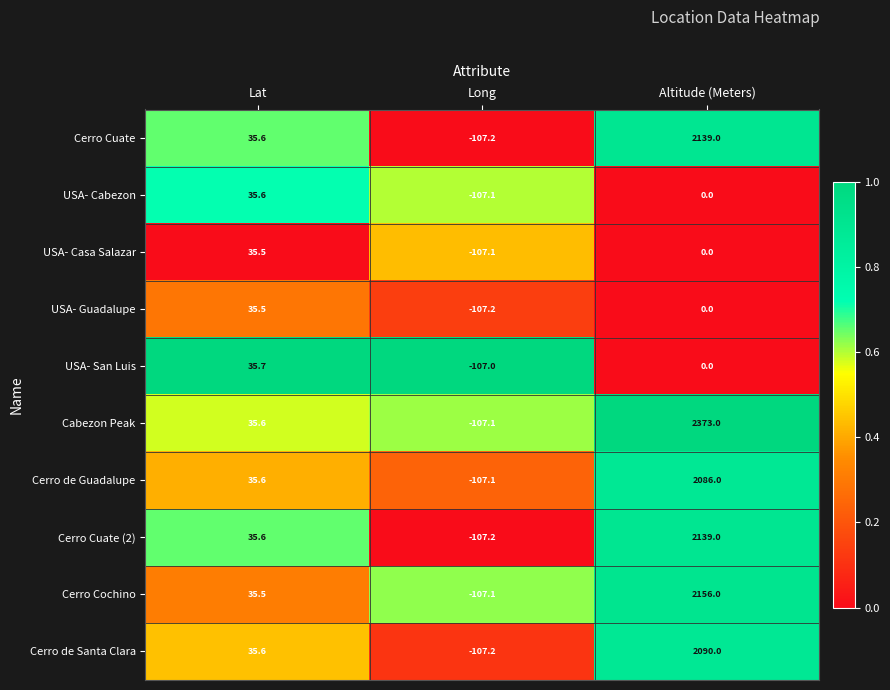

At which category is the sum across all series the highest?

Altitude (Meters)